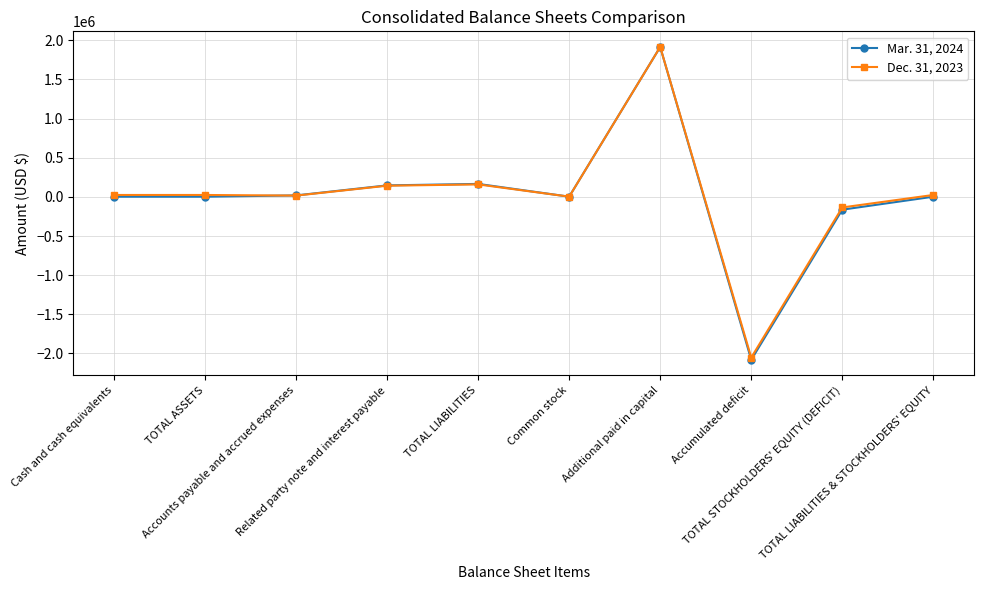

At Accounts payable and accrued expenses, list the series in order from largest to smallest.

Mar. 31, 2024, Dec. 31, 2023